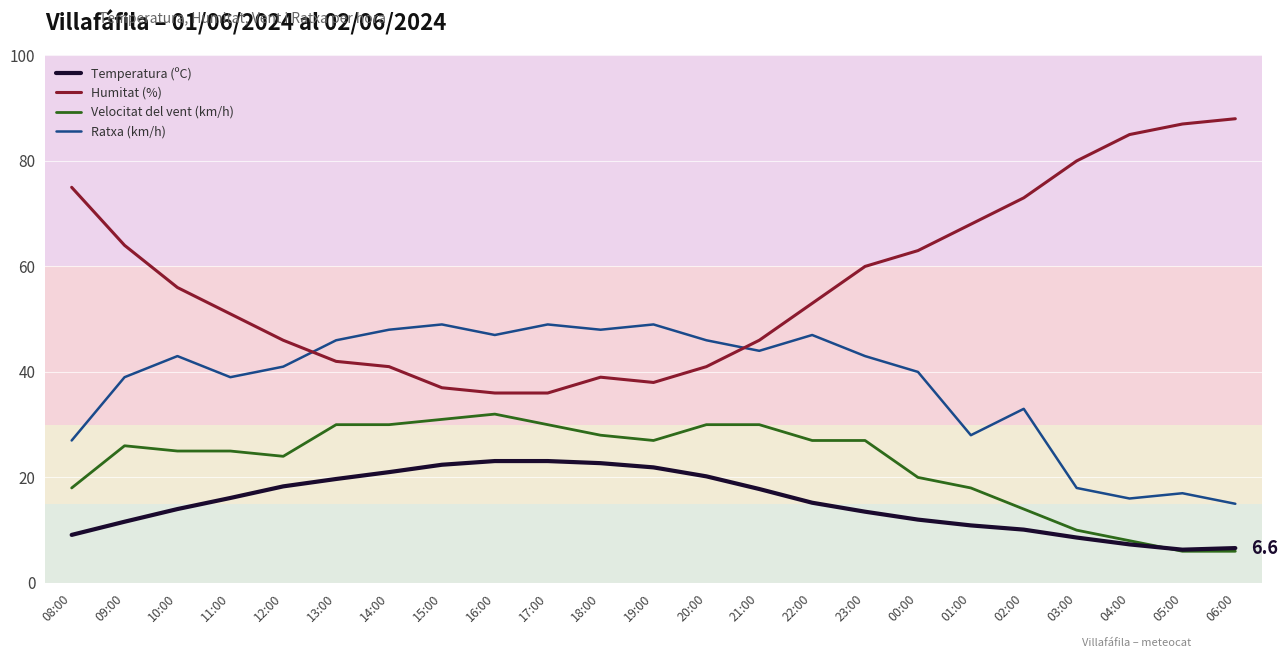

What is the spread (max minus min) of values at 18:00?

25.3